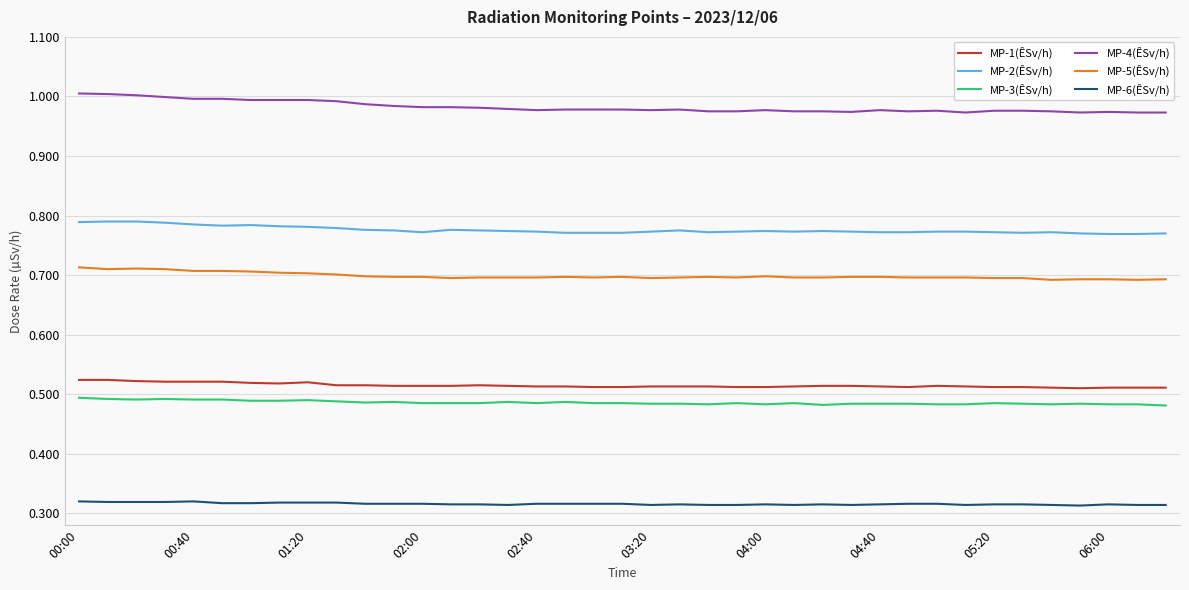

Which series has the largest total across all categories?

MP-4(ÊSv/h)